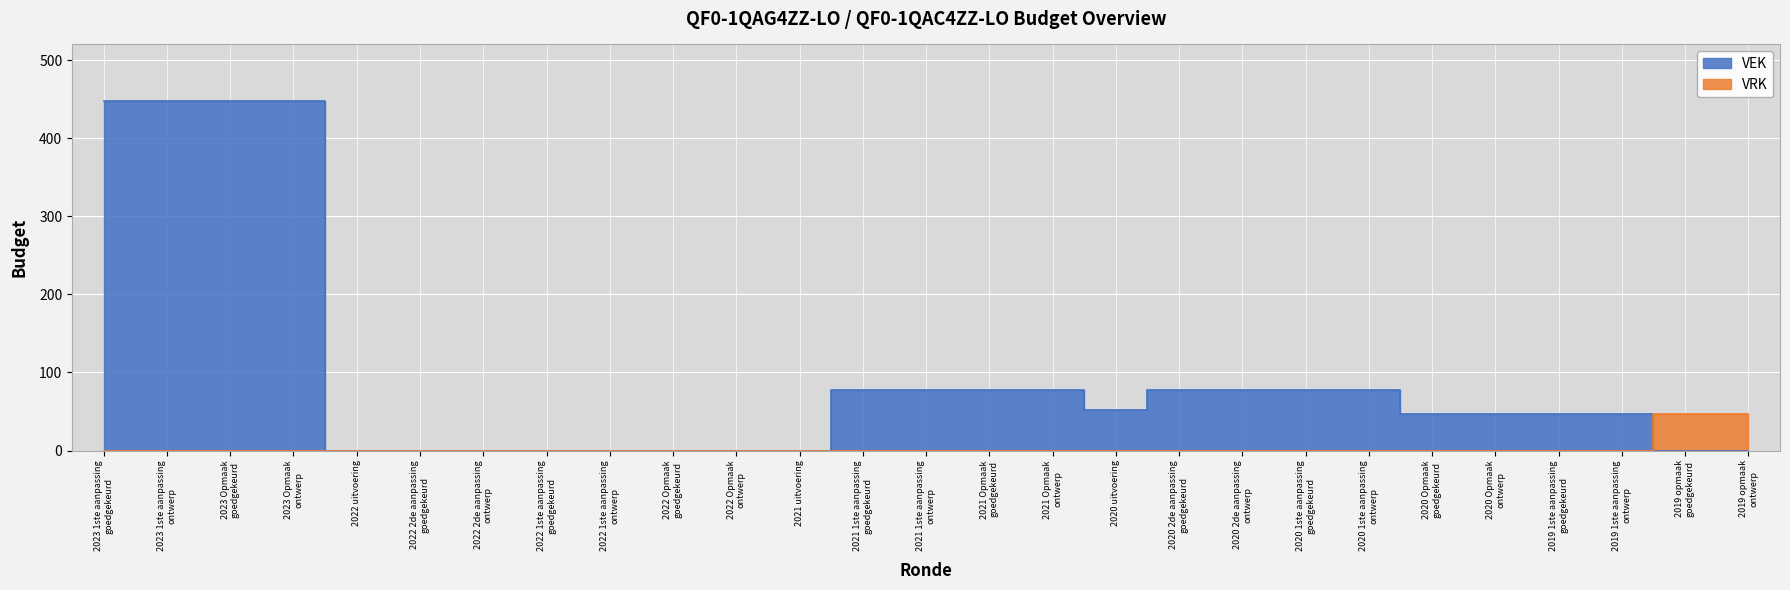

Reading left to right, list all the values displayed in this chart.

VEK: 448	448	448	448	0	0	0	0	0	0	0	0	77	77	77	77	52	77	77	77	77	47	47	47	47	0	0
VRK: 0	0	0	0	0	0	0	0	0	0	0	0	0	0	0	0	0	0	0	0	0	0	0	0	0	47	47